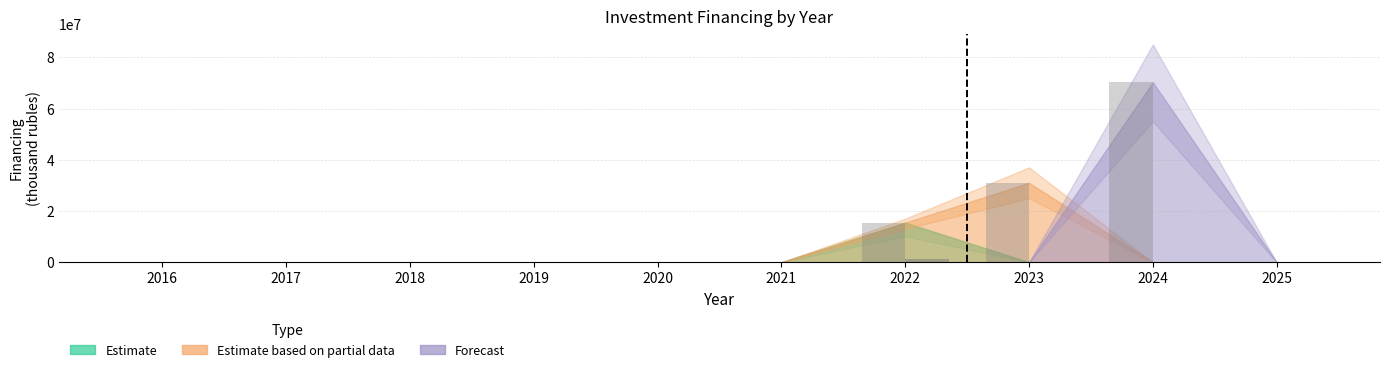

How many groups of bars are there?

10